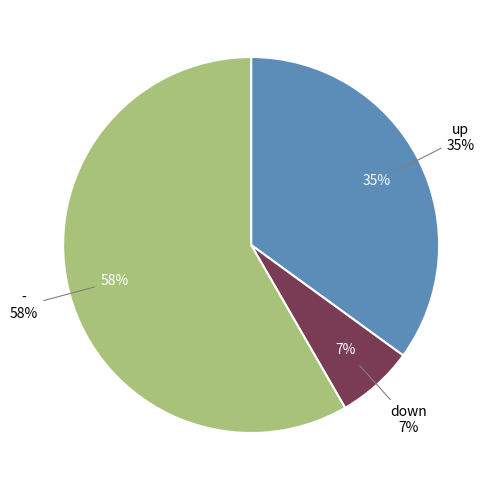

To the nearest percent, what is the combined percentage of - and down?

65%